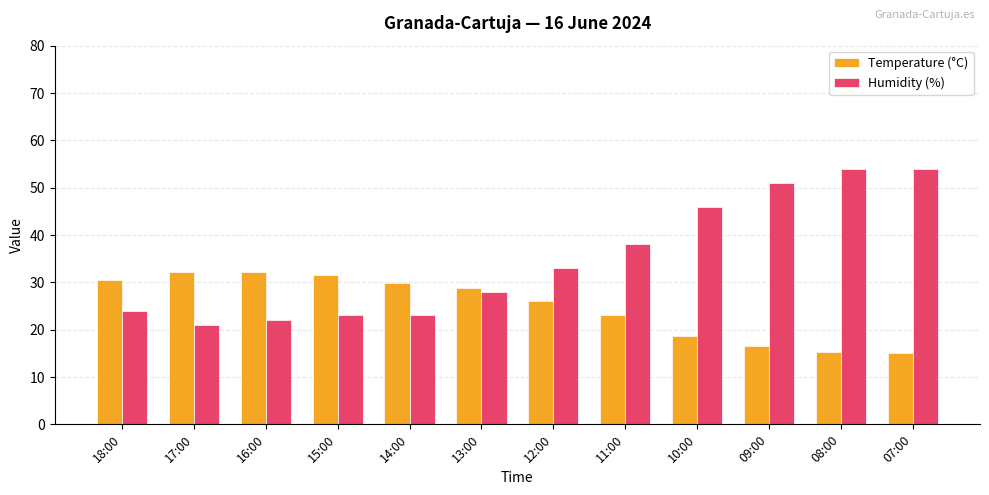

True or false: Humidity (%) has a value of 28.8 at 08:00.

False